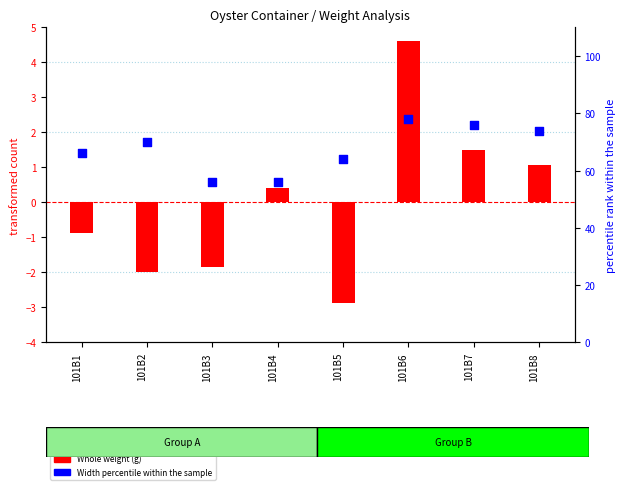

What is the total value across all series at 101B4?

56.4